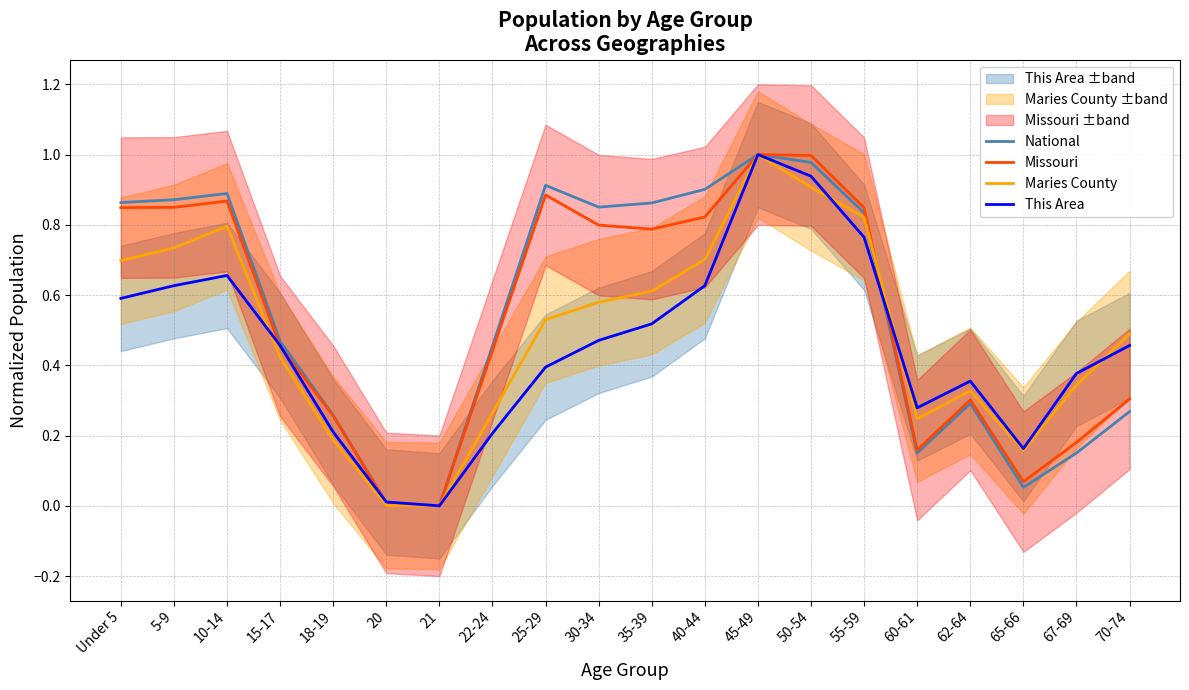

At which category is the sum across all series the highest?

45-49